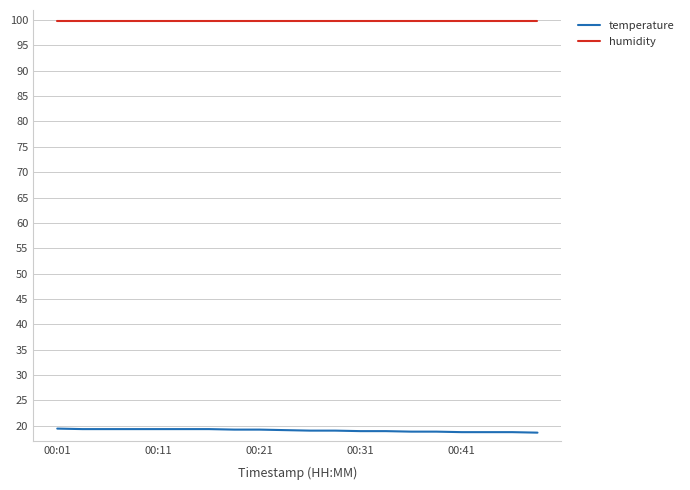

List the series in order of their peak value, highest first.

humidity, temperature